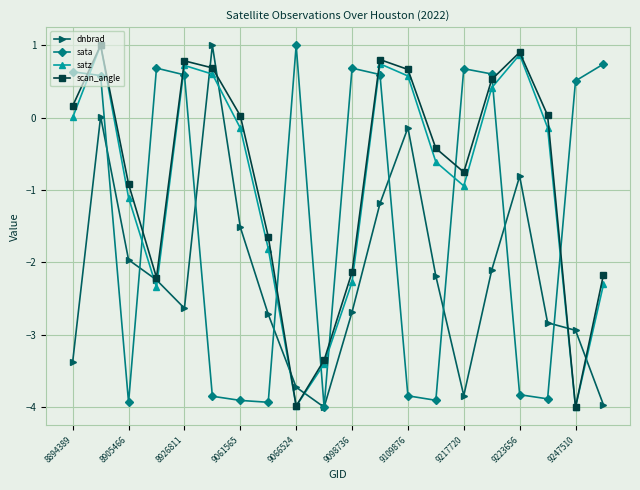

How many interior local peaks does the satz series have?

4